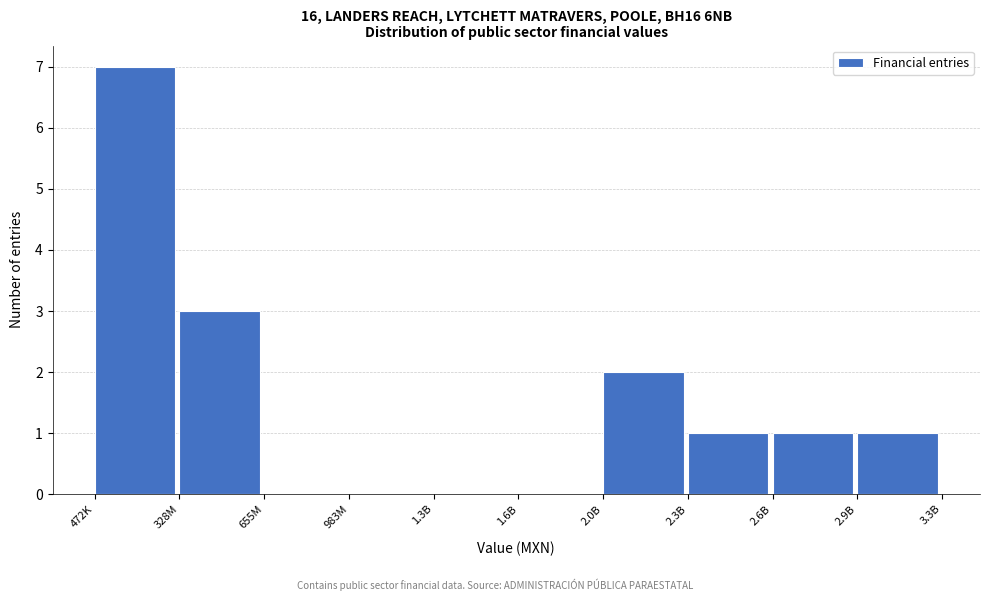

Reading left to right, what are all the values shown in this chart?

472K=7	328M=3	655M=0	983M=0	1.3B=0	1.6B=0	2.0B=2	2.3B=1	2.6B=1	2.9B=1